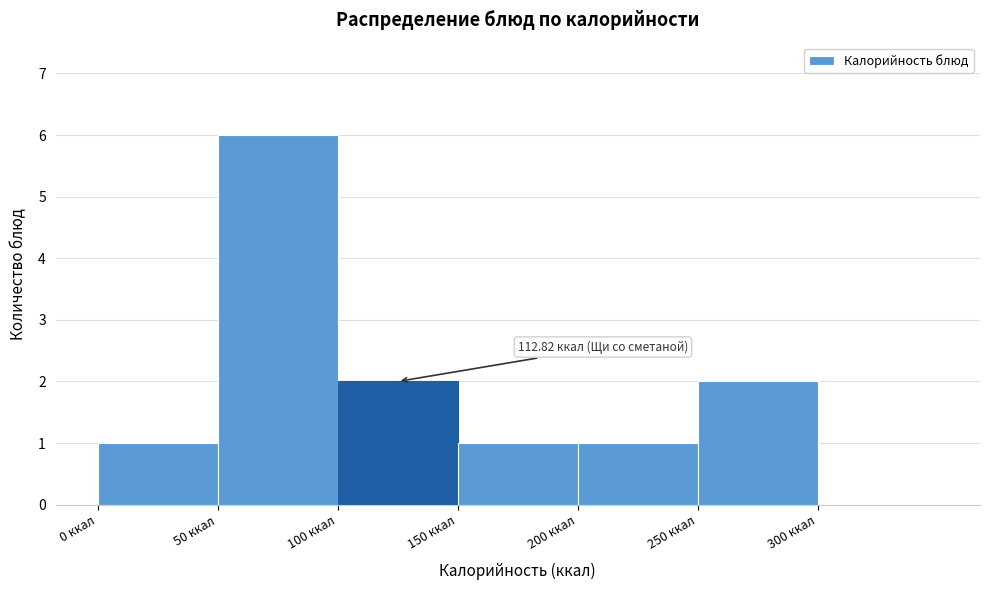

Over which range of the x-axis is the bar tallest?

50 to 100